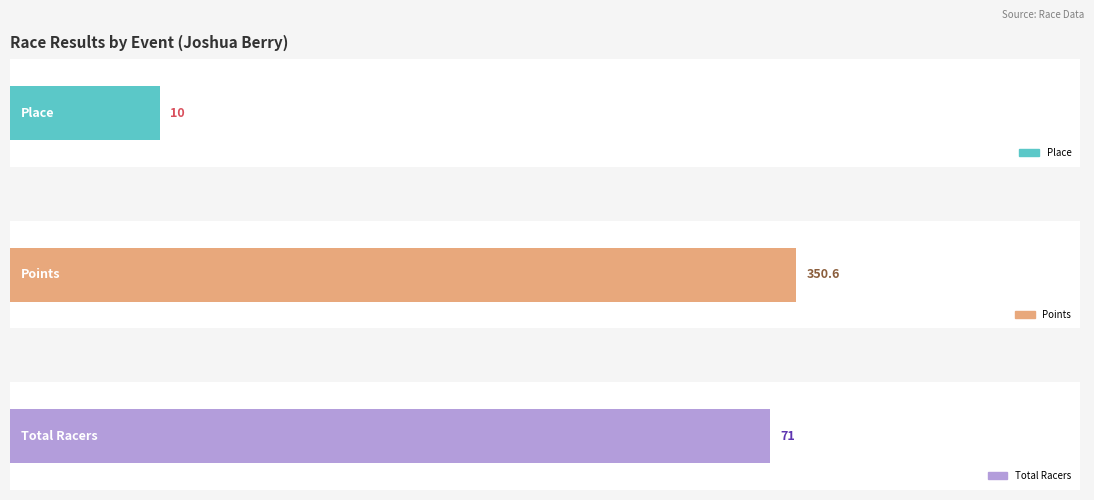

Is the value of Place at Valley of the Sun - RR greater than the value of Points at Valley of the Sun - Crit?

No